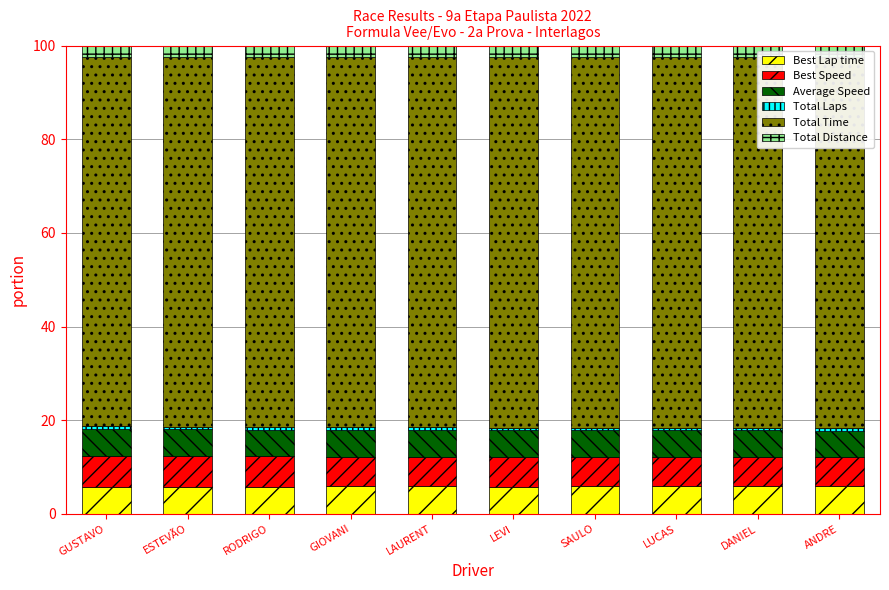

How many values in the Total Time series exceed 79?

7